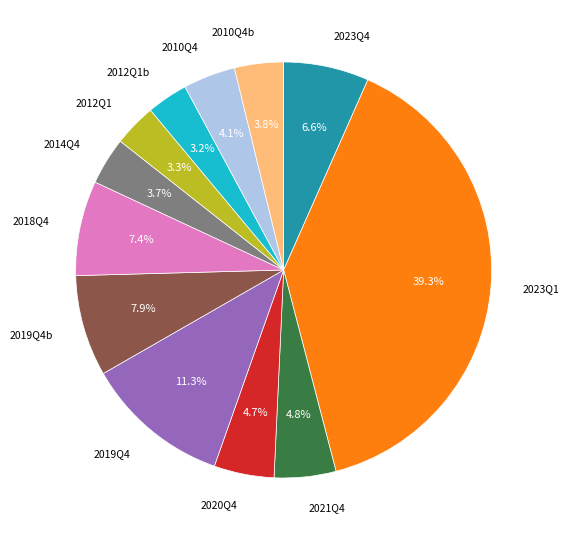

Is there a majority slice in this chart?

No